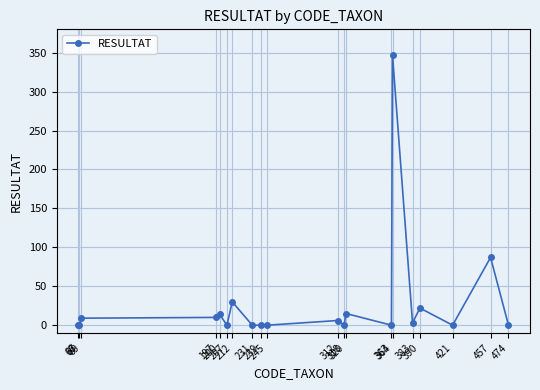

What is the difference between the values at 212 and 197?

20